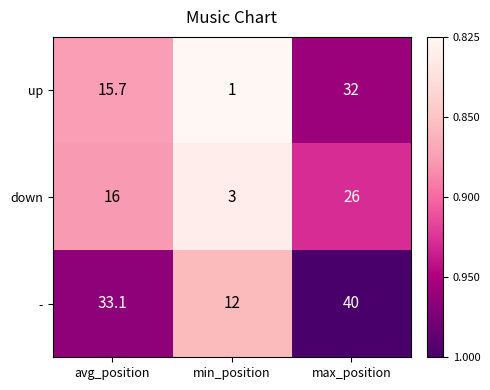

Which series has the largest range (max minus min)?

up